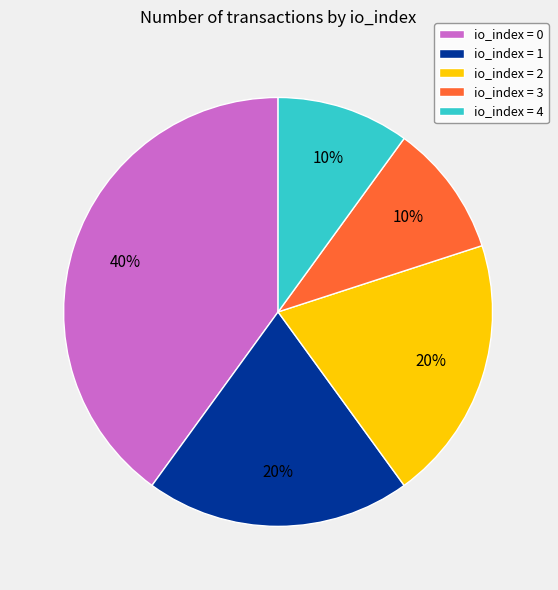

The io_index = 3 slice represents 10% of the pie. True or false?

True